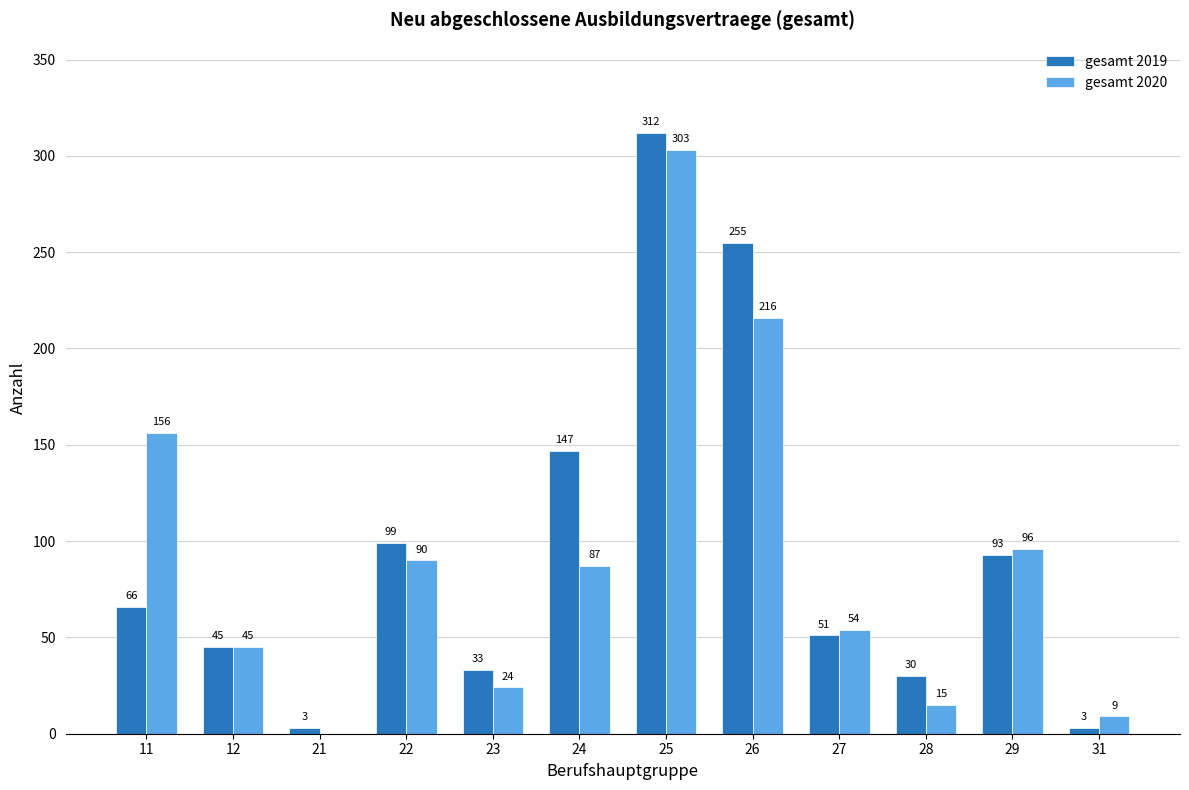

Are the bars grouped side by side (vs. stacked)?

Yes